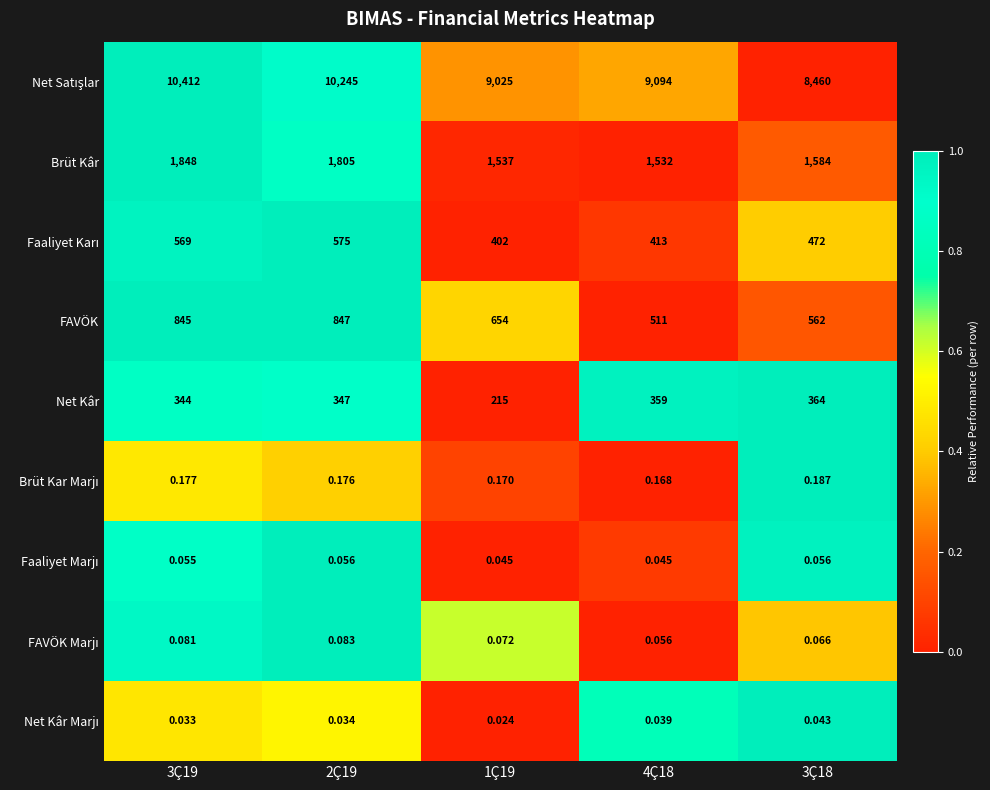

What is the total value across all series at 3Ç19?

14018.3